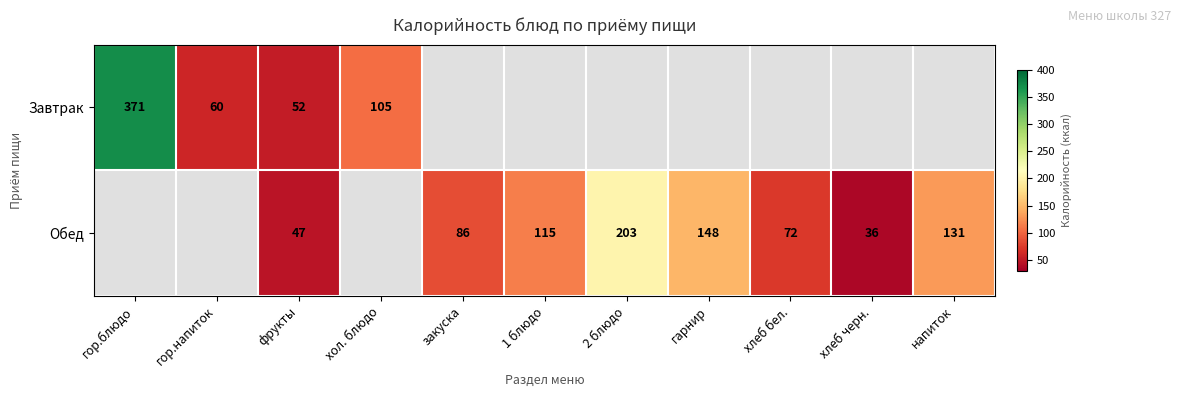

Is the value of Обед at напиток greater than the value of Завтрак at гор.напиток?

Yes